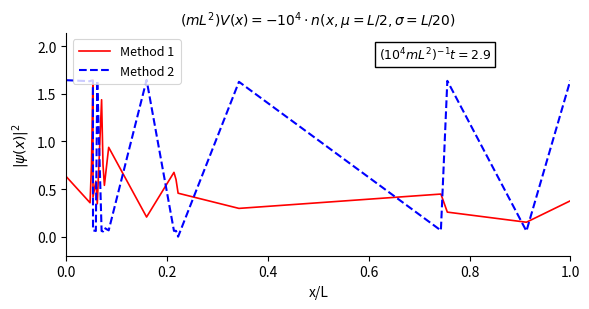

Which series ends up on top after the final intersection of Method 1 and Method 2?

Method 2